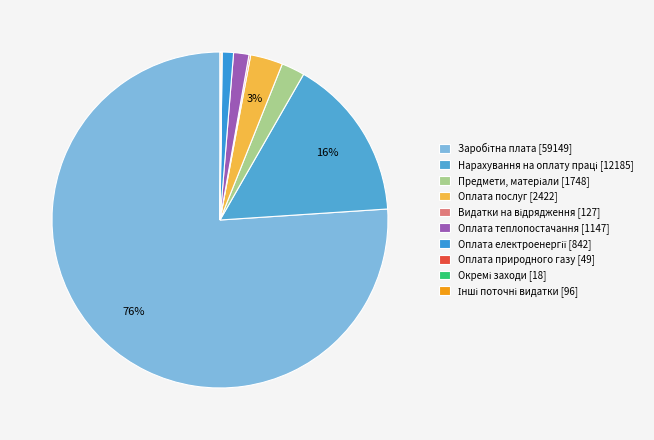

Combined, do Оплата теплопостачання and Нарахування на оплату праці account for over 50%?

No